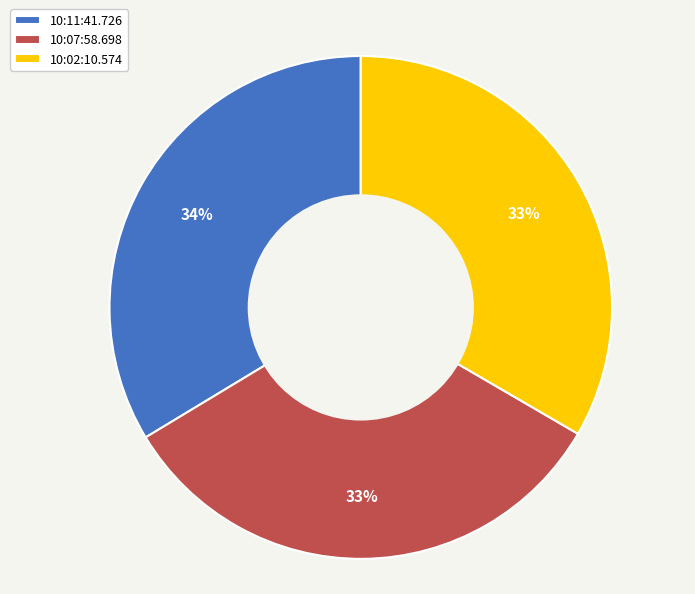

True or false: 10:02:10.574 accounts for 42% of the total.

False